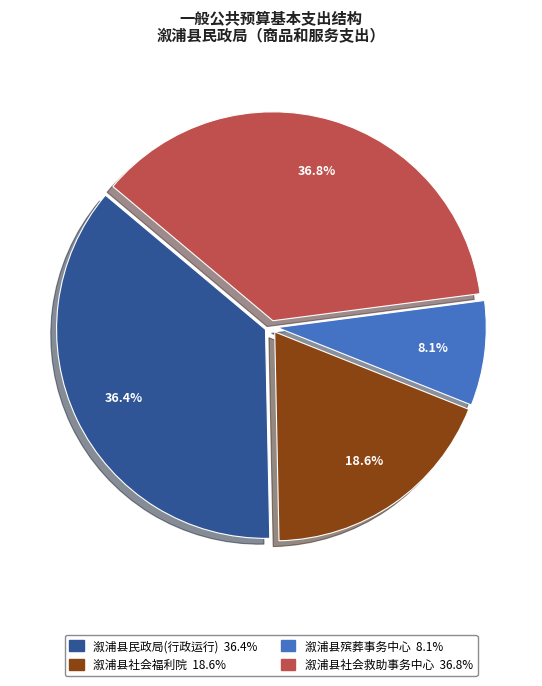

What is the ratio of the value at 溆浦县社会救助事务中心 to the value at 溆浦县社会福利院?

2.0